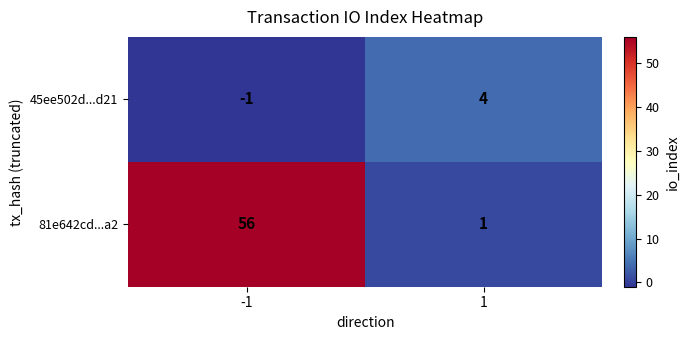

What is the sum of all 81e642cd...a2 values?

57